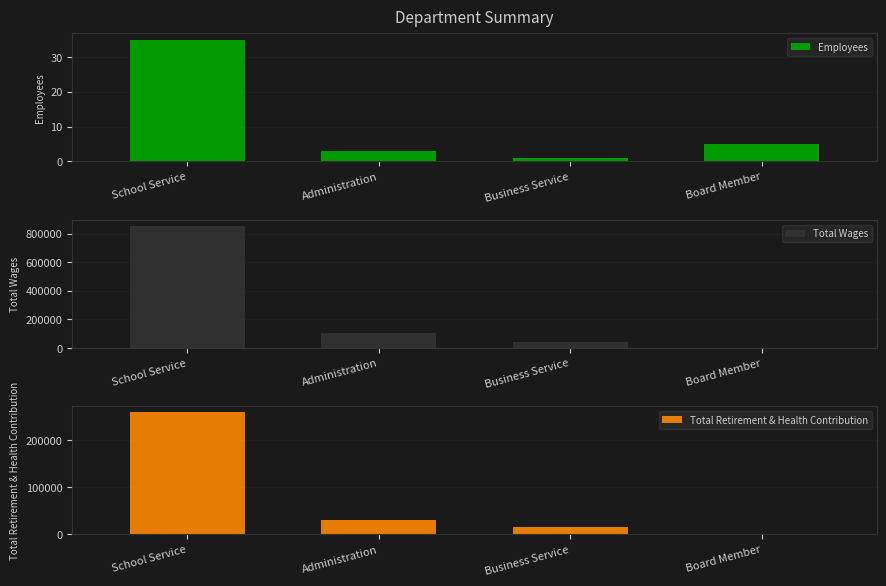

Count the number of data series in this chart.

3